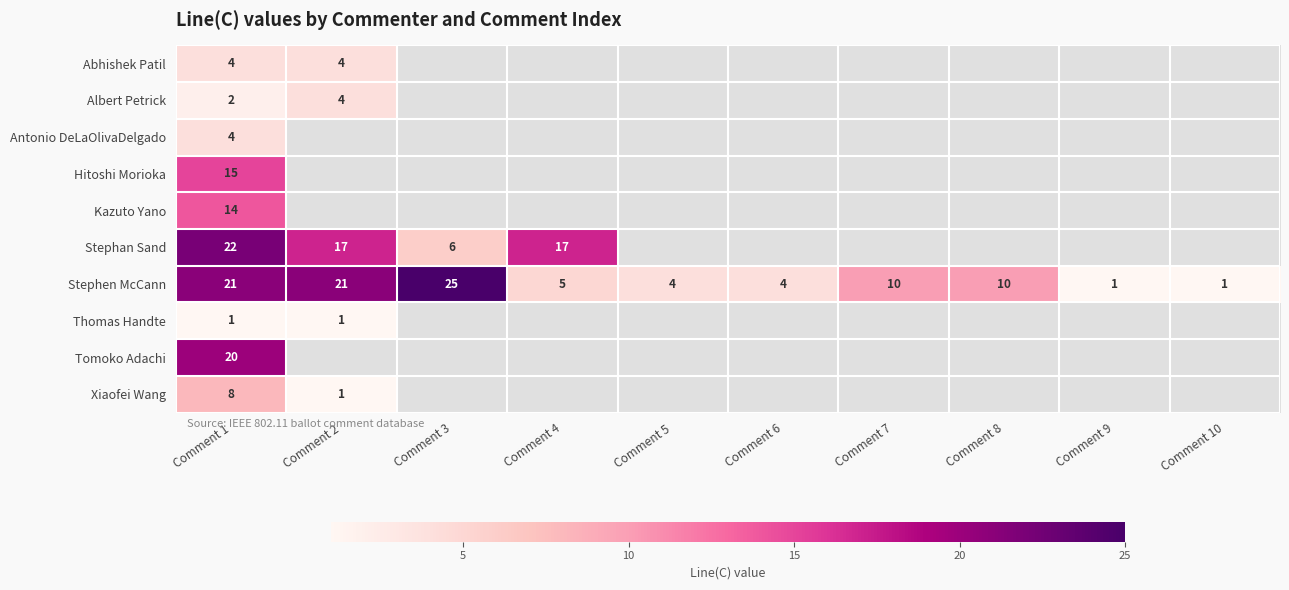

Where does the Stephen McCann series first go above 10?

Comment 1